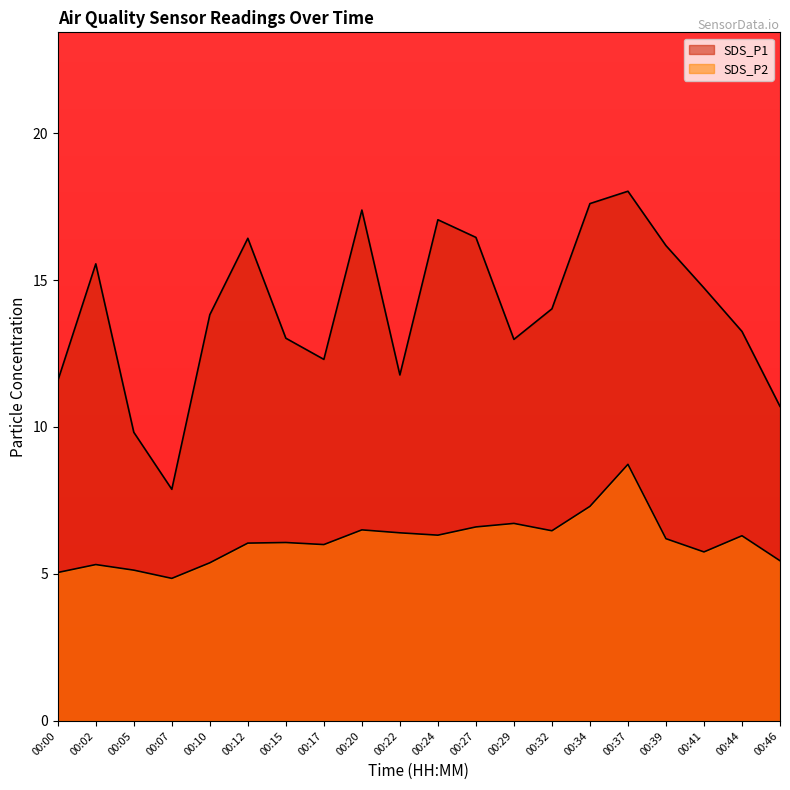

What is the value of the SDS_P2 point at the 12th from the left?

6.6